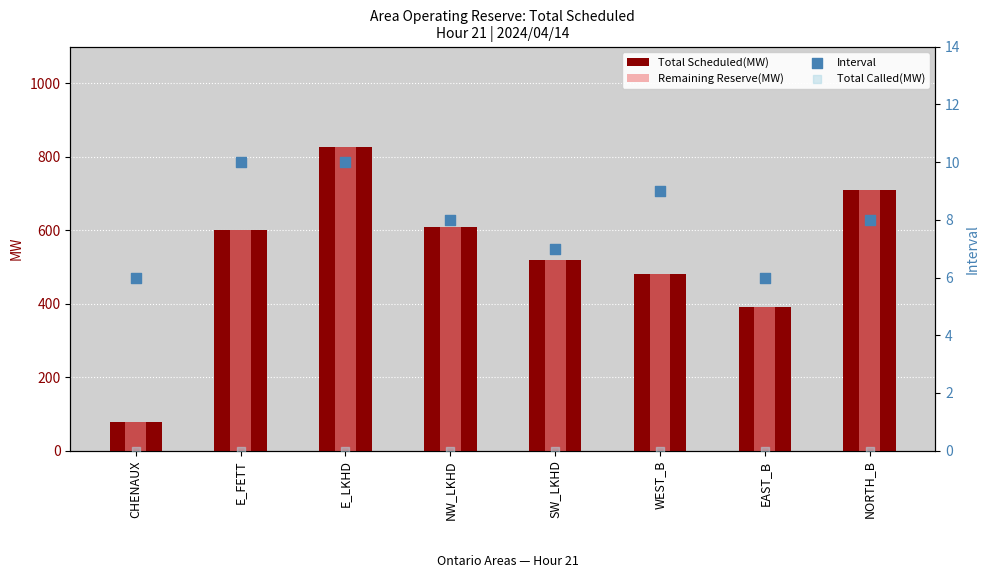

Which series contains the highest Y value?

Total Scheduled(MW)